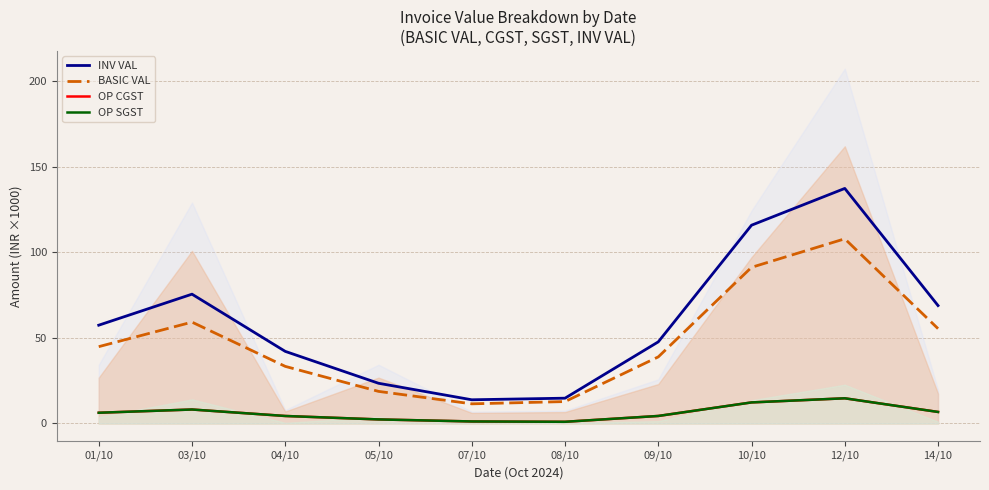

At how many categories does at least one series exceed 34?

7